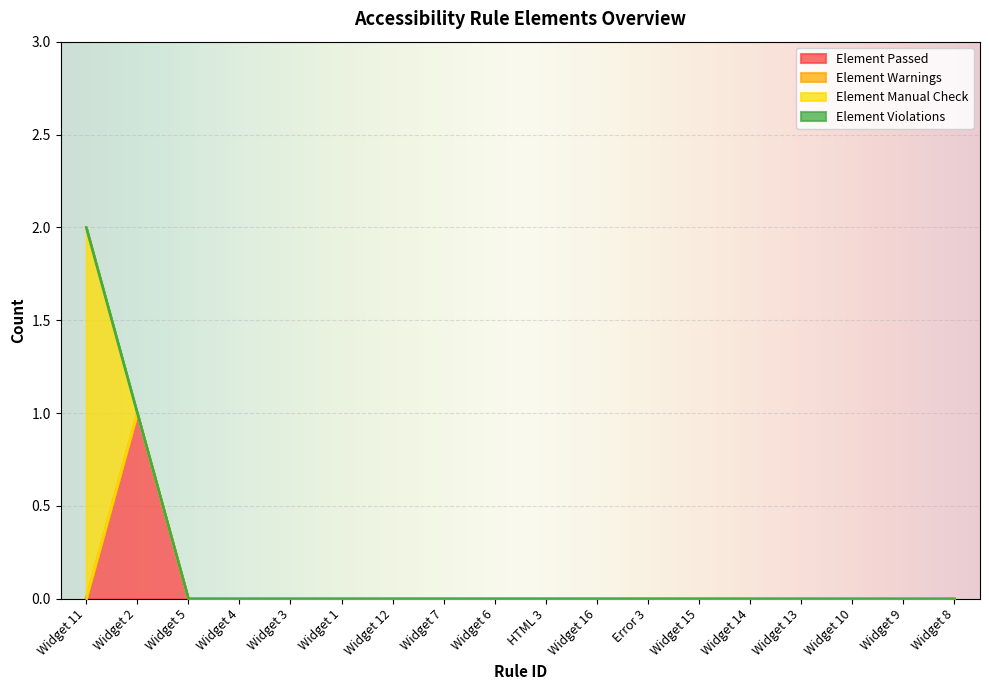

Which label corresponds to the smallest value in the chart?

Widget 11